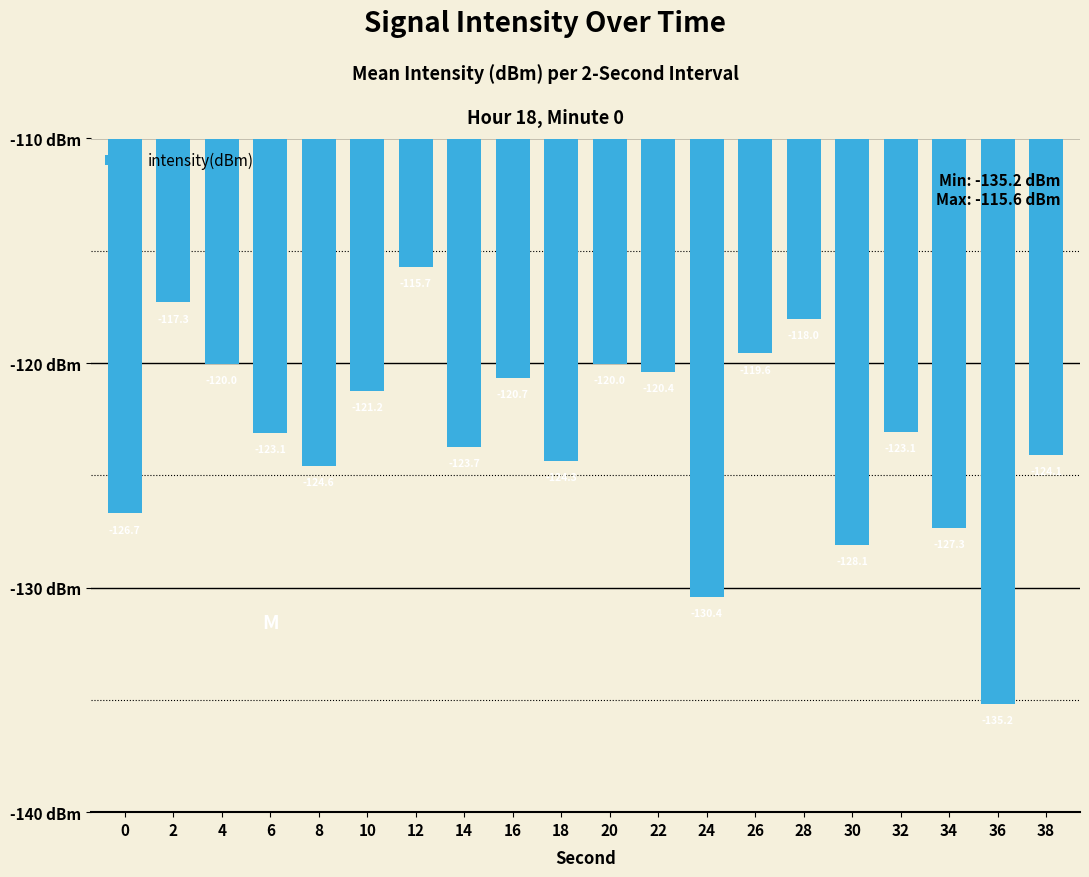

Which label corresponds to the smallest value in the chart?

36